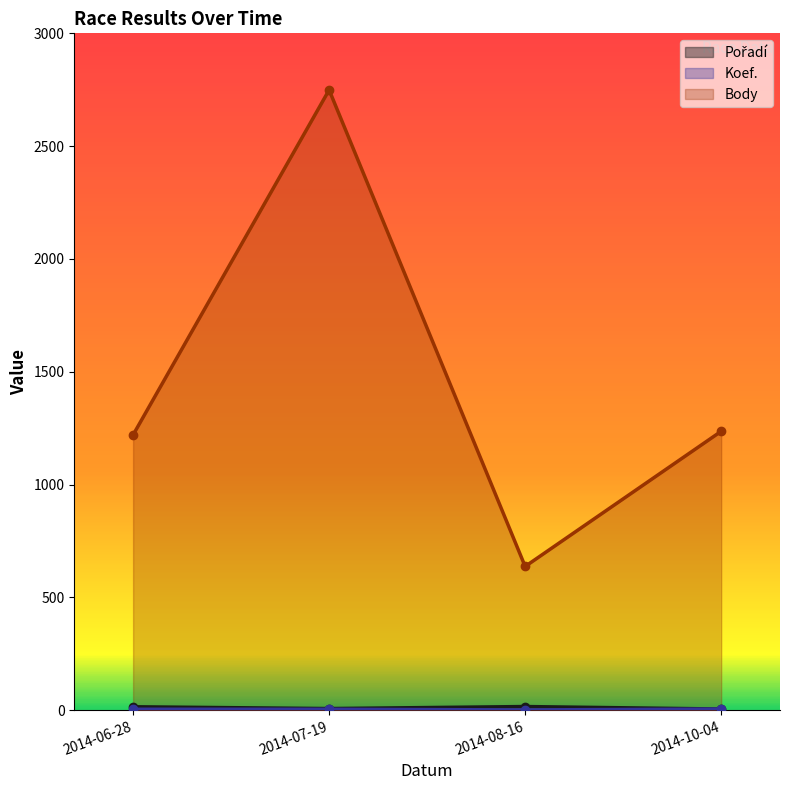

What is the spread (max minus min) of values at 2014-10-04?

1231